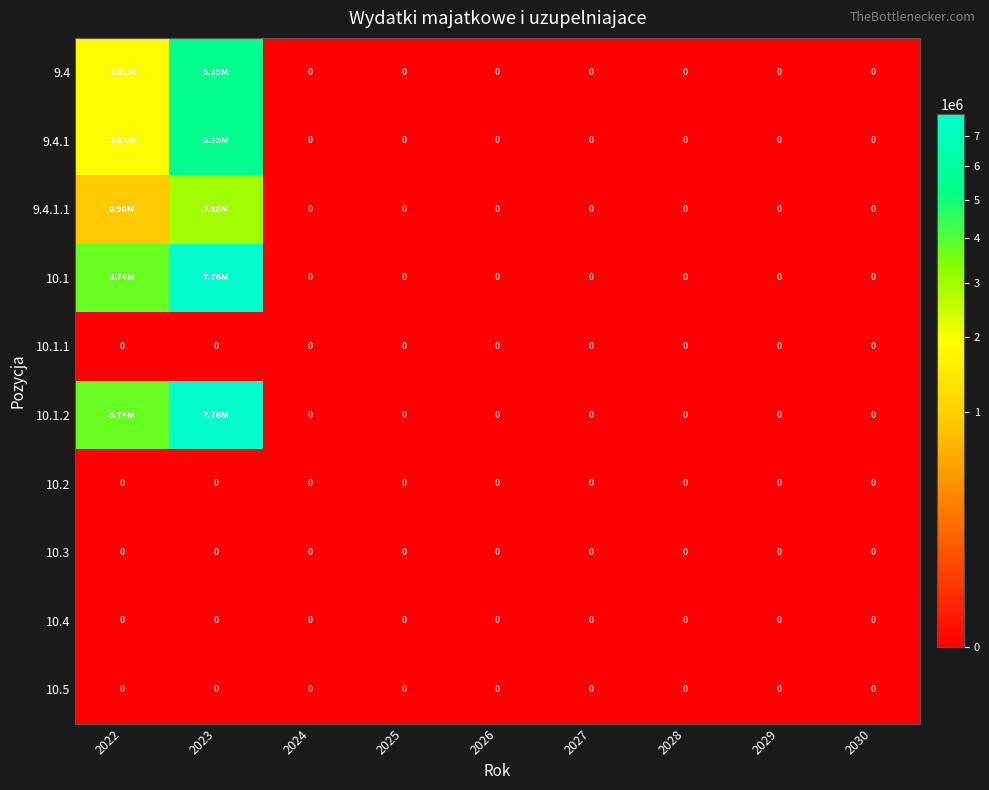

List the labels in order of 10.3 value, smallest first.

2022, 2023, 2024, 2025, 2026, 2027, 2028, 2029, 2030